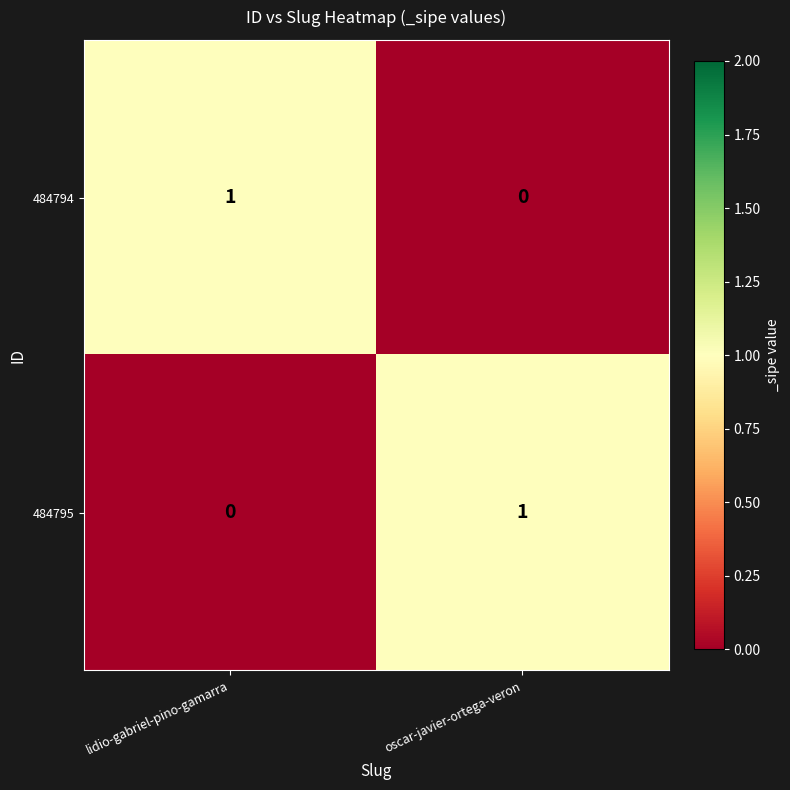

How many distinct data groups are displayed?

2